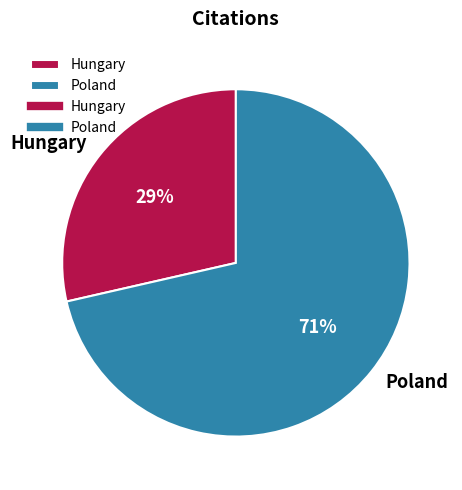

Do Poland and Hungary together represent more than half of the pie?

Yes